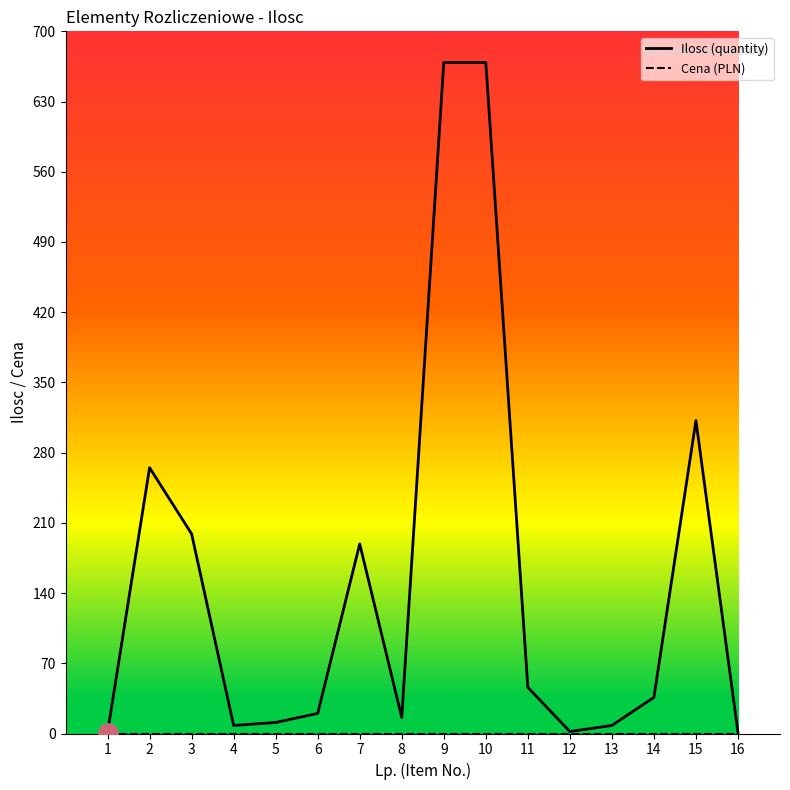

What is the highest value of the Ilosc (quantity) series?

669